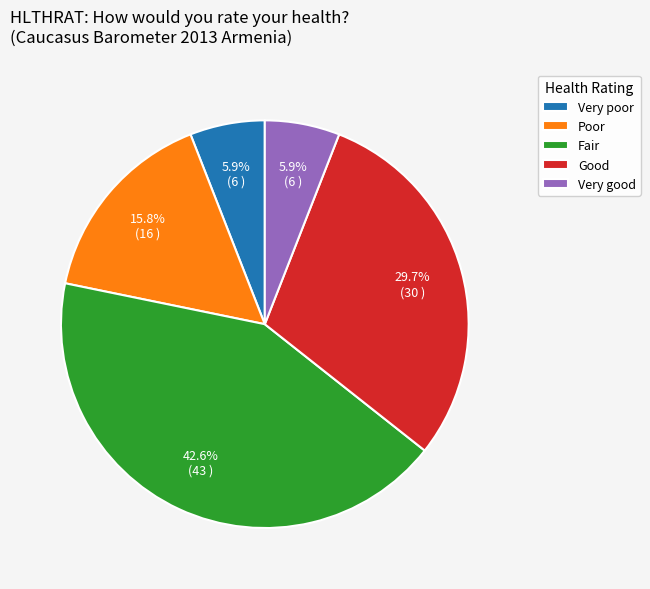

Is it true that Good is 30% of the pie?

True